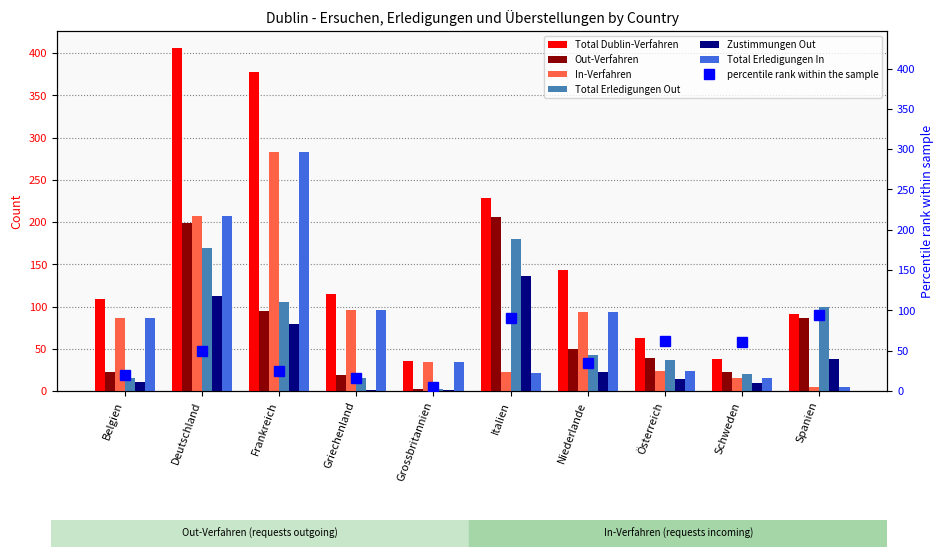

At which label does Total Erledigungen Out first exceed 43?

Deutschland